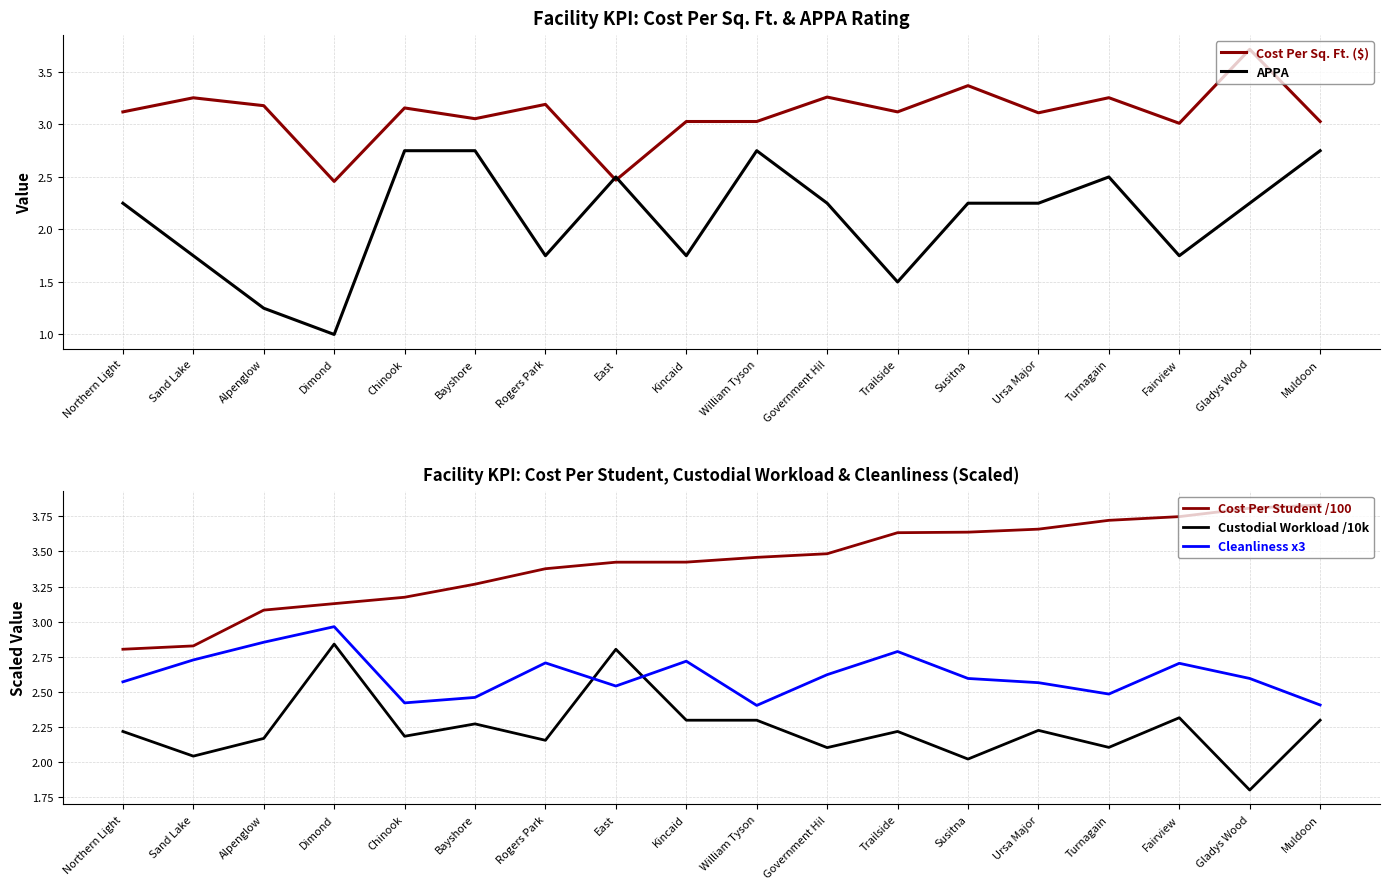

What is the label of the 16th point from the left?

Fairview